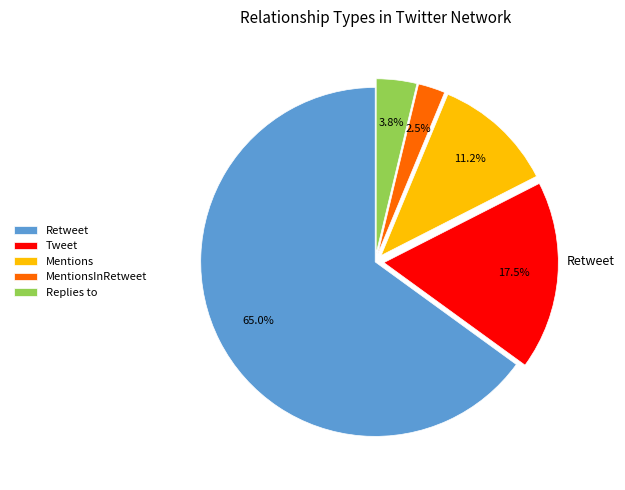

To the nearest percent, what is the difference between the MentionsInRetweet and Mentions slice percentages?

9%